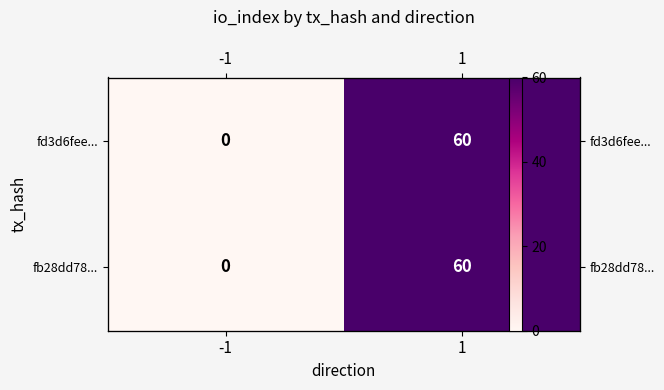

At 1, list the series in order from smallest to largest.

fd3d6fee..., fb28dd78...